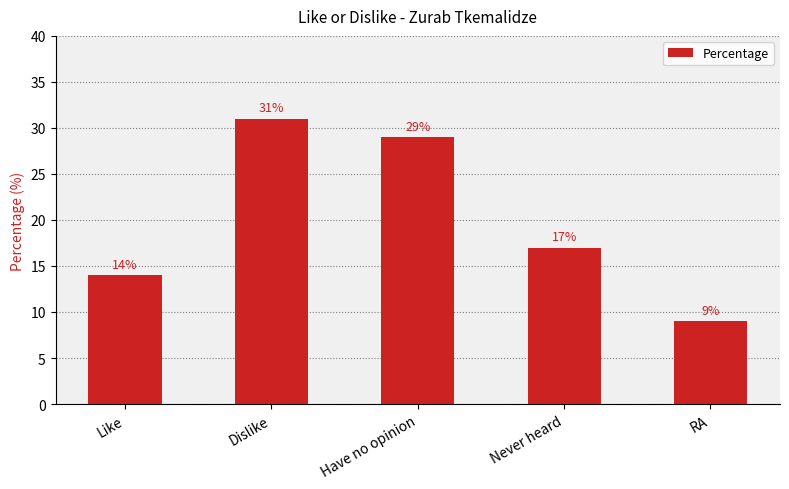

What is the change in value from Dislike to RA?

-22